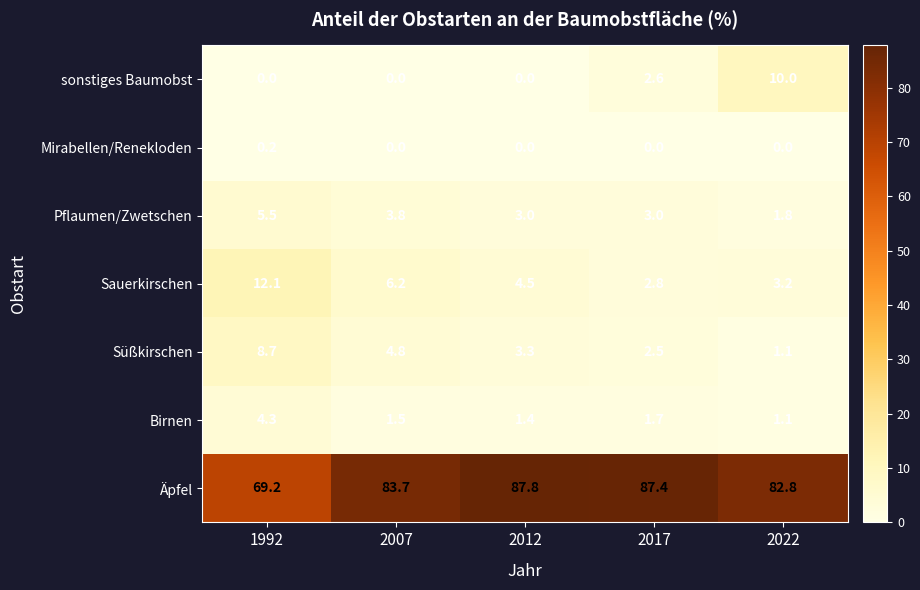

What is the total value across all series at 2022?

100.0